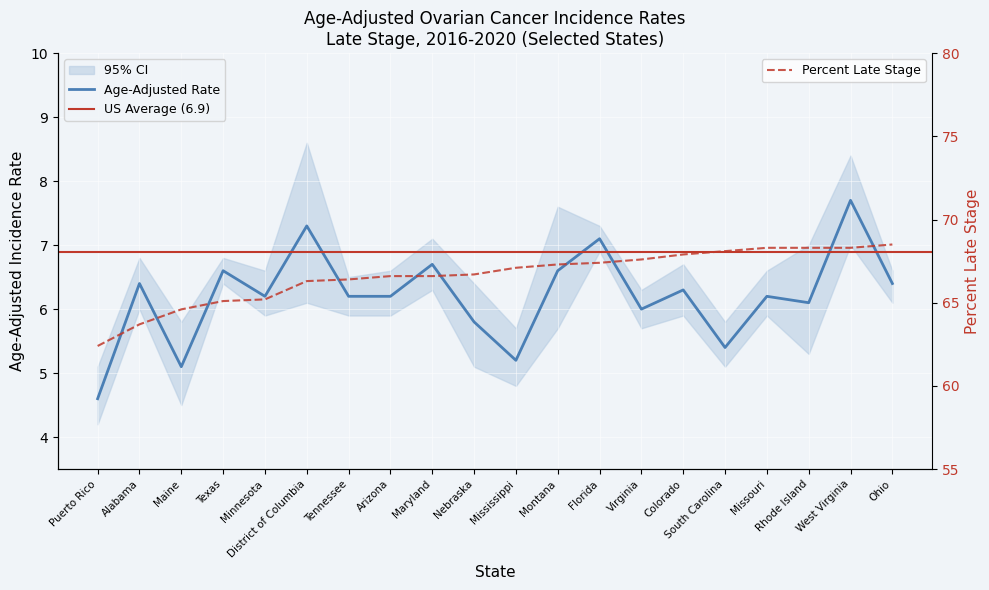

Reading left to right, extract all data points from this chart.

Age-Adjusted Rate: 4.6	6.4	5.1	6.6	6.2	7.3	6.2	6.2	6.7	5.8	5.2	6.6	7.1	6.0	6.3	5.4	6.2	6.1	7.7	6.4
Percent Late Stage: 62.4	63.7	64.6	65.1	65.2	66.3	66.4	66.6	66.6	66.7	67.1	67.3	67.4	67.6	67.9	68.1	68.3	68.3	68.3	68.5